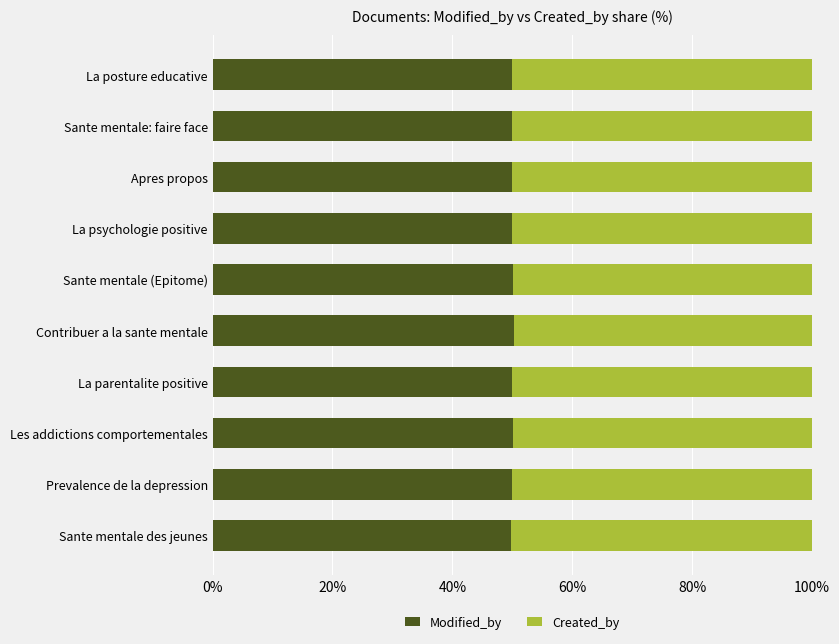

What is the total value across all series at Les addictions comportementales?

100.0